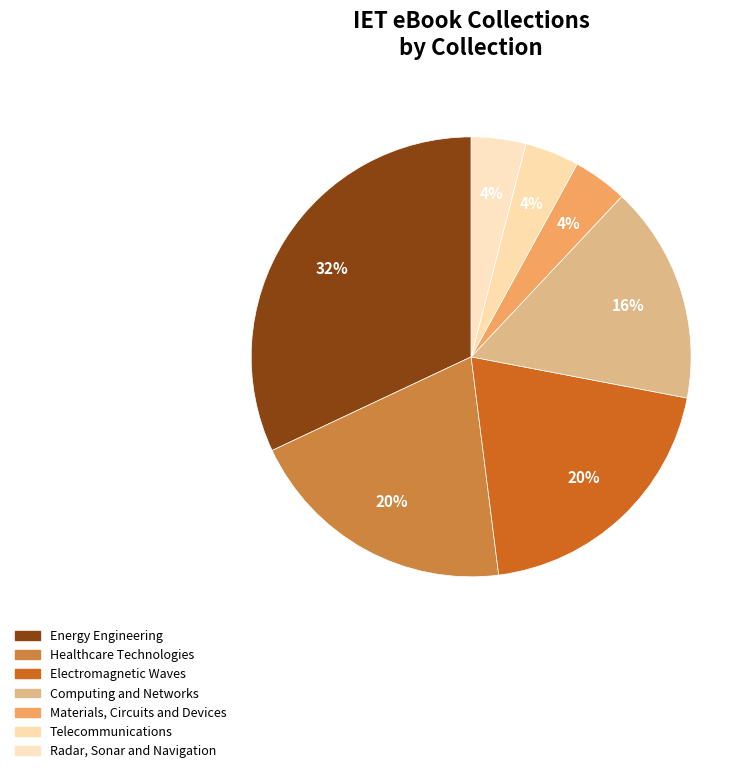

How many slices are in this pie chart?

7